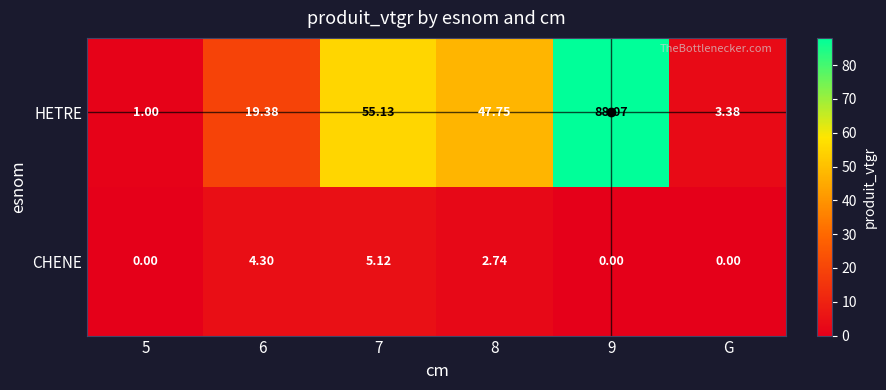

Which series changed the most between 8 and 9?

HETRE